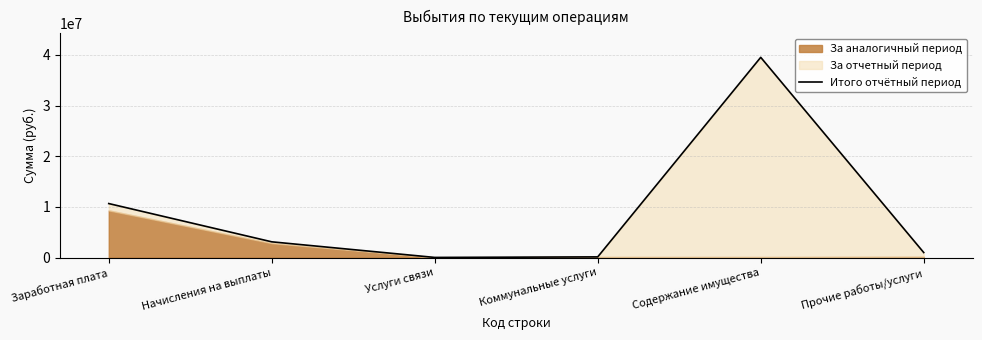

The value at Содержание имущества is 52114411.4. True or false?

False